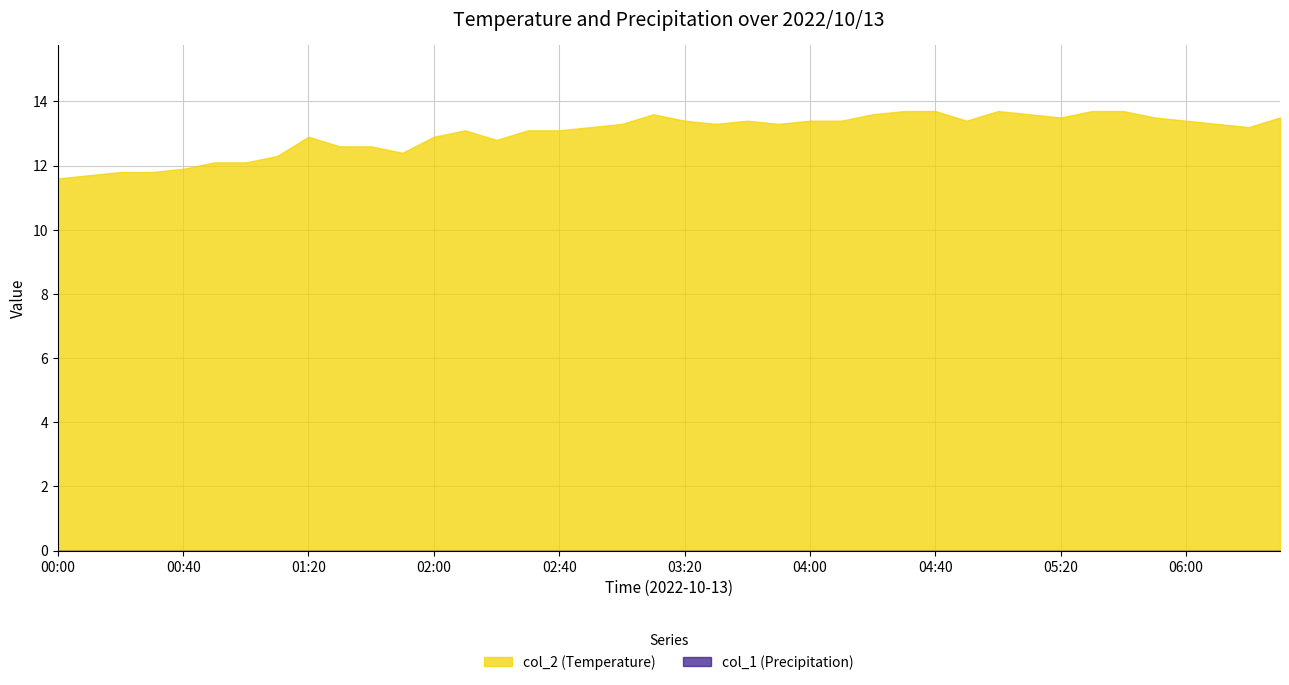

Where does the col_2 (Temperature) series first go above 13?

02:10